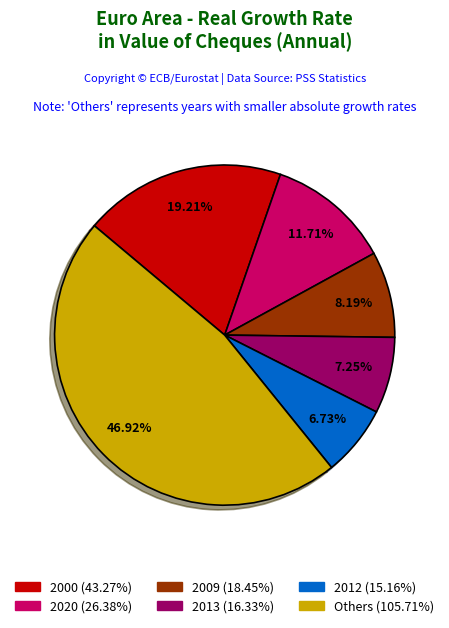

Is there a majority slice in this chart?

No